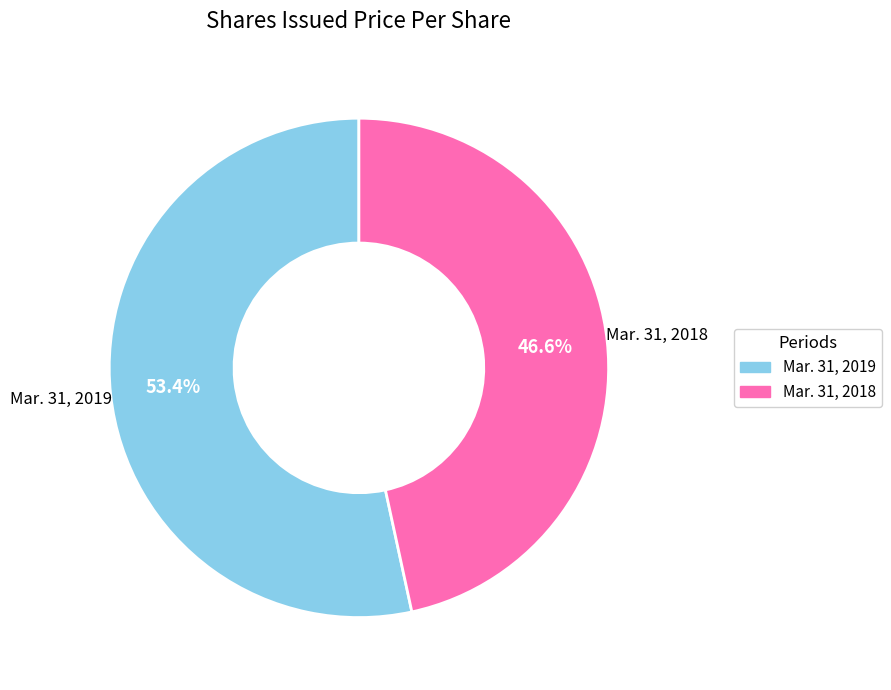

What is the largest slice in the pie chart?

Mar. 31, 2019